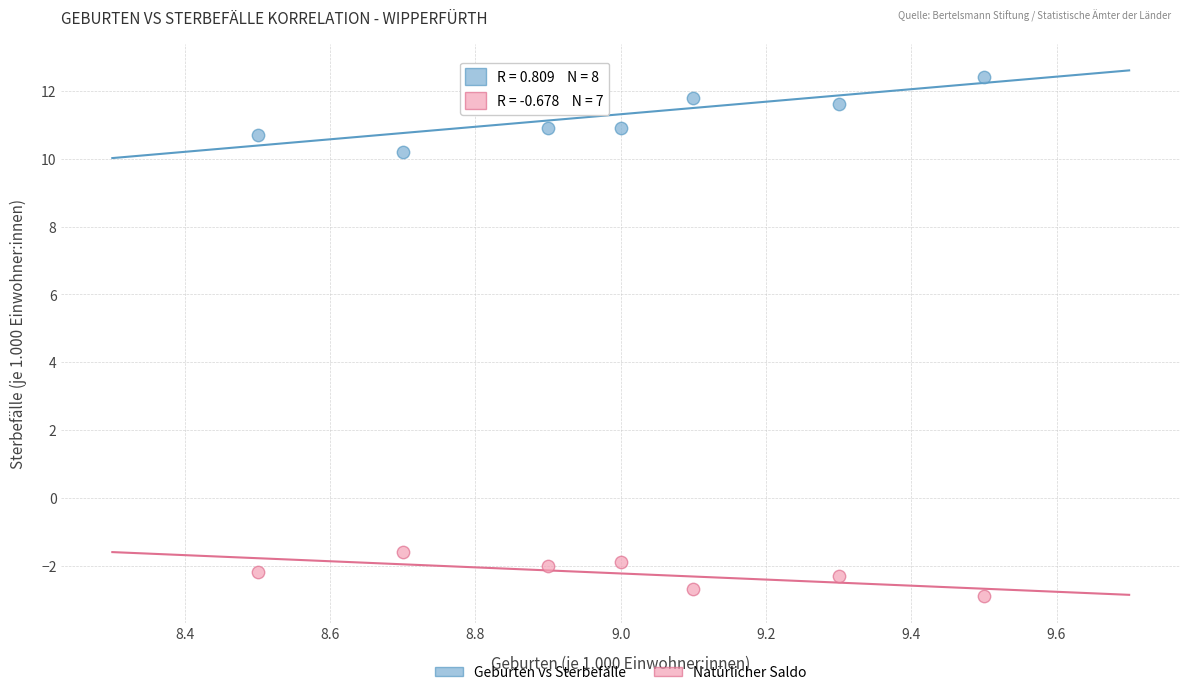

Which series contains the highest Y value?

Geburten vs Sterbefälle